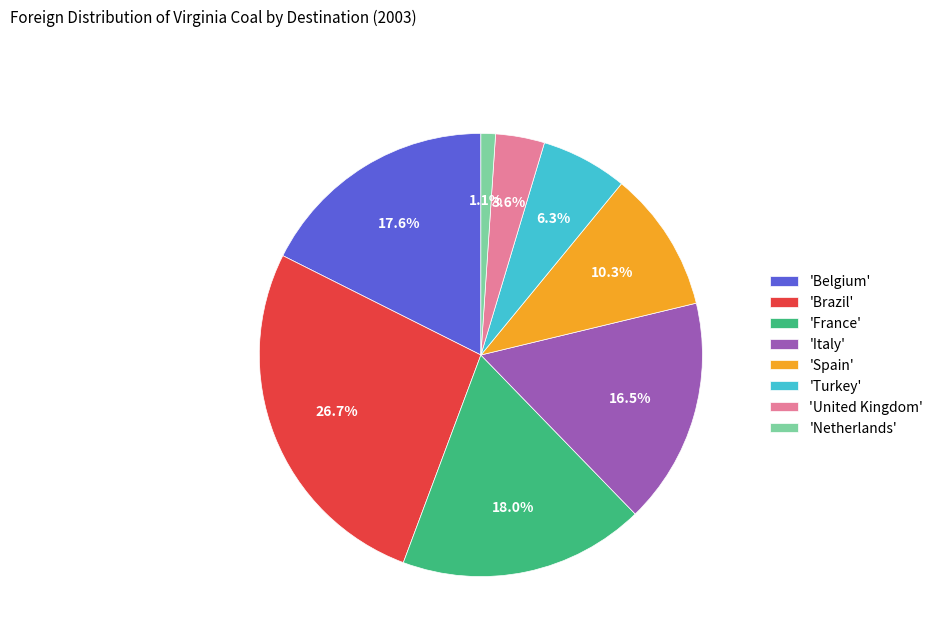

Is there a majority slice in this chart?

No